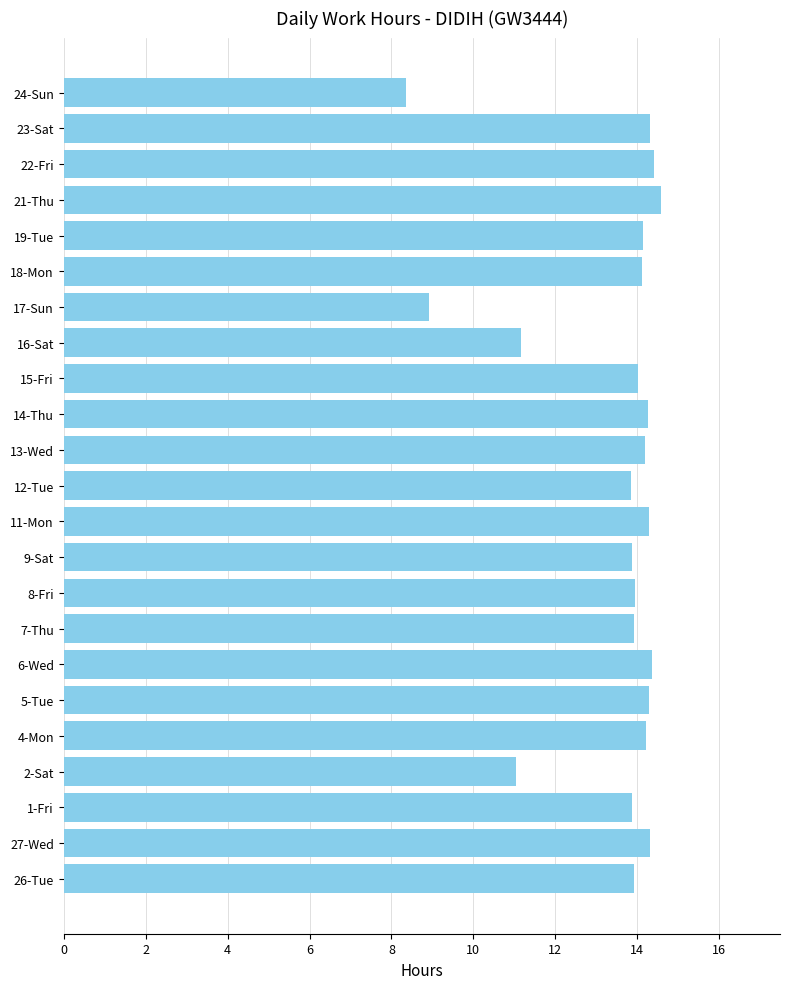

Which label corresponds to the smallest value in the chart?

24-Sun